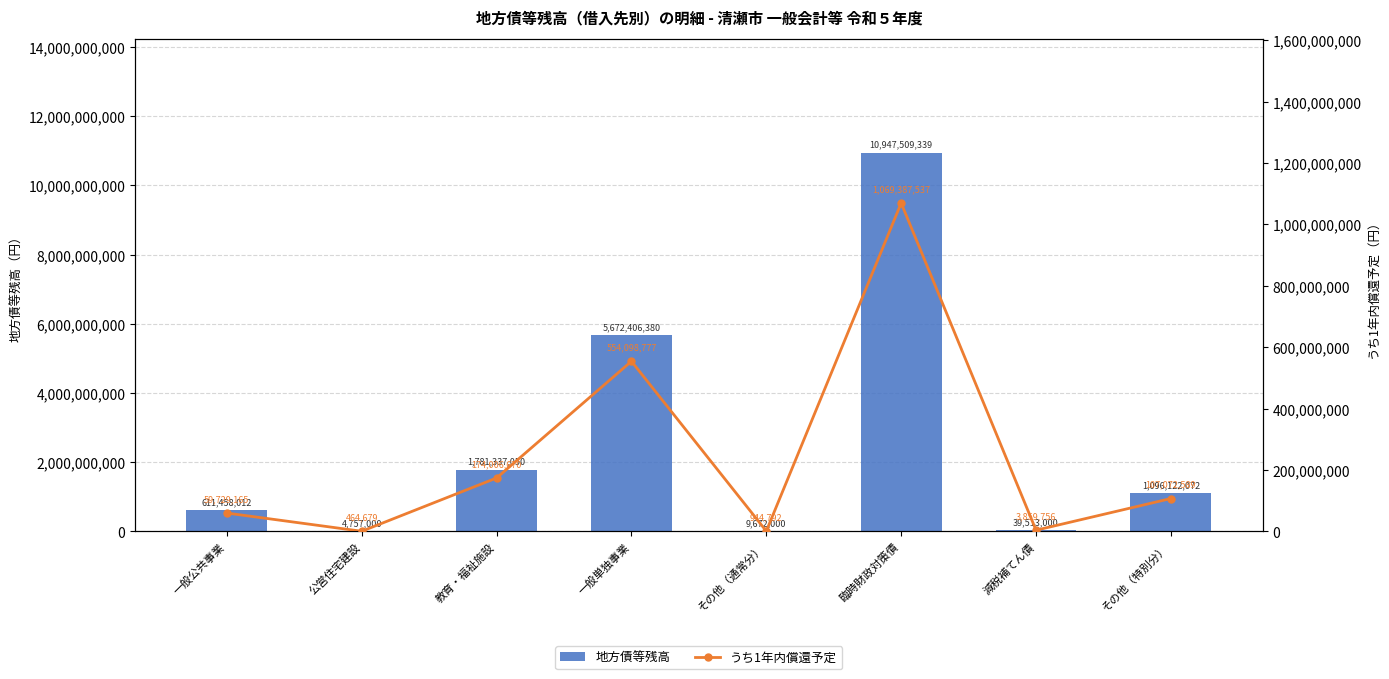

How many series are shown in this chart?

2